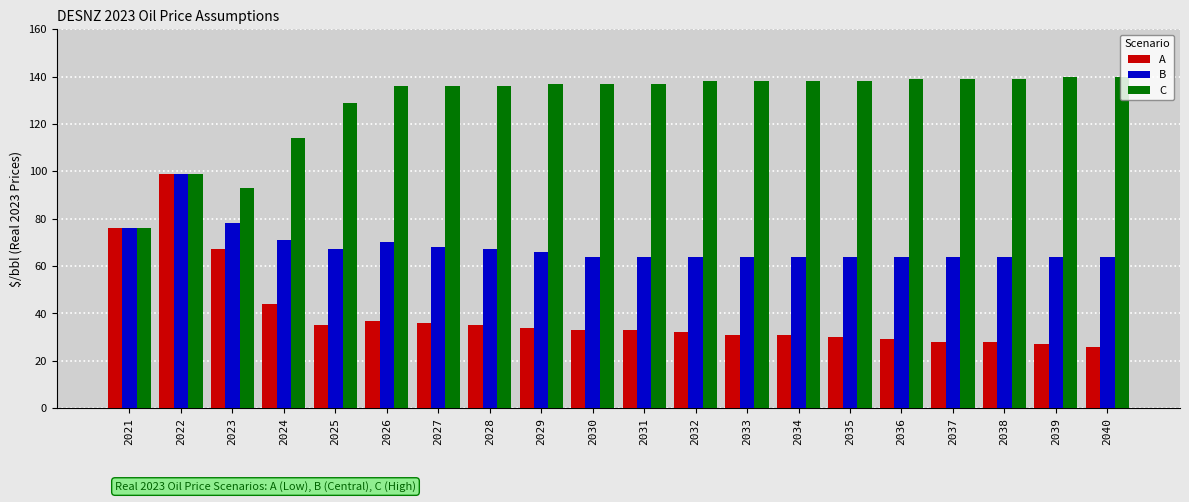

Are the bars grouped side by side (vs. stacked)?

Yes